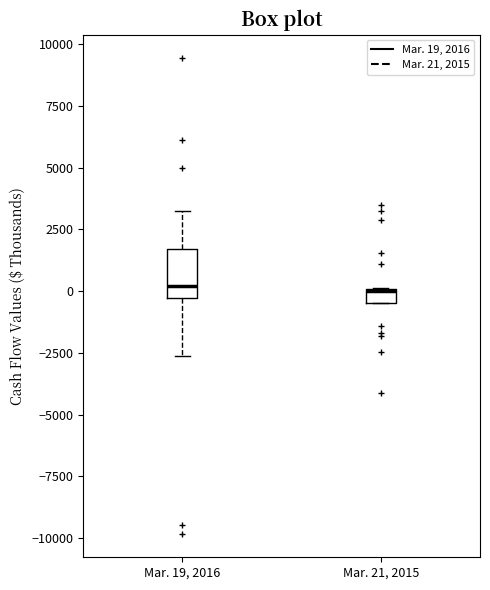

Which box is the tallest, from its lower edge to its upper edge?

Mar. 19, 2016